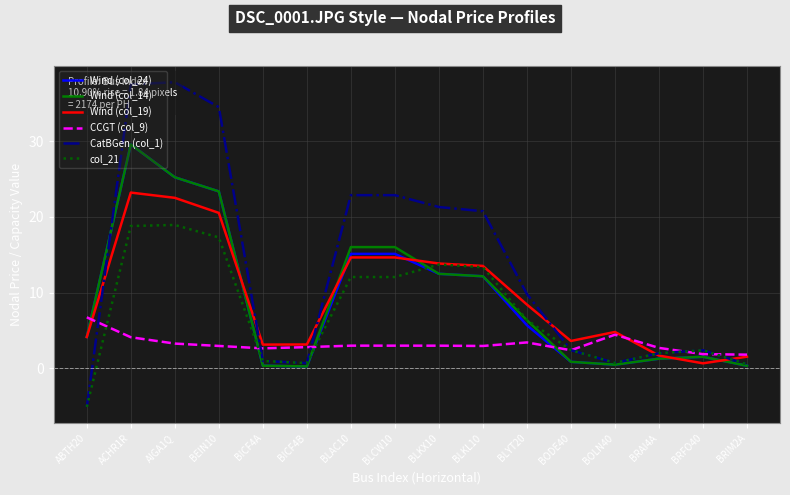

Which series has the largest total across all categories?

CatBGen (col_1)